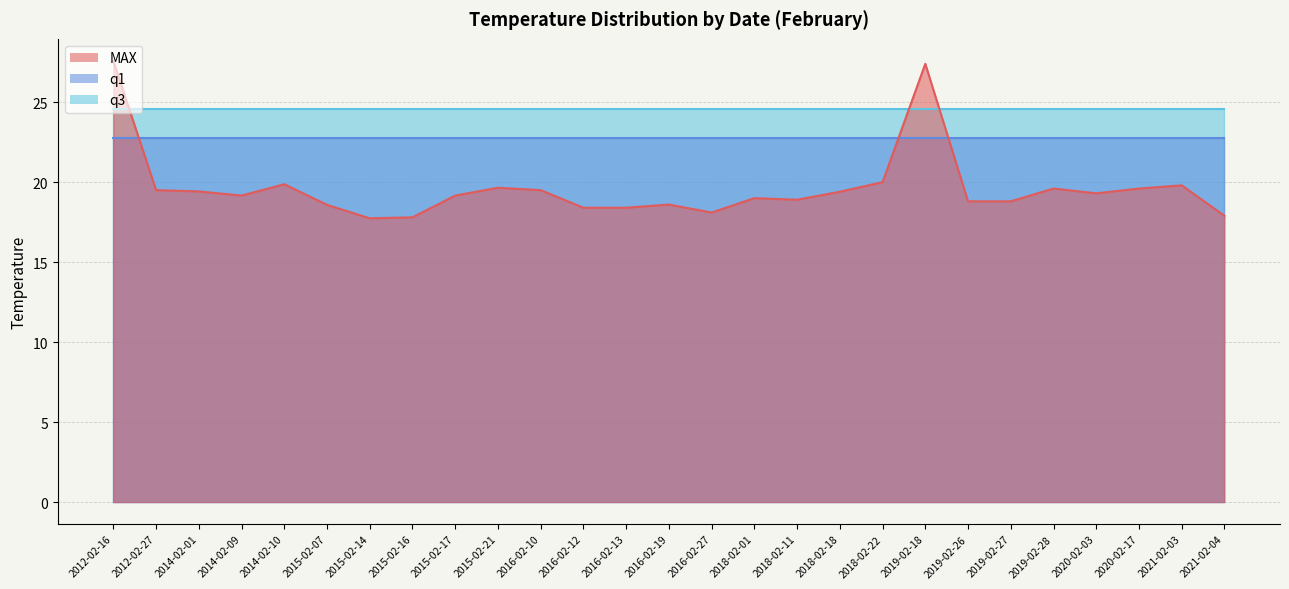

True or false: q3 and q1 intersect in this chart.

False